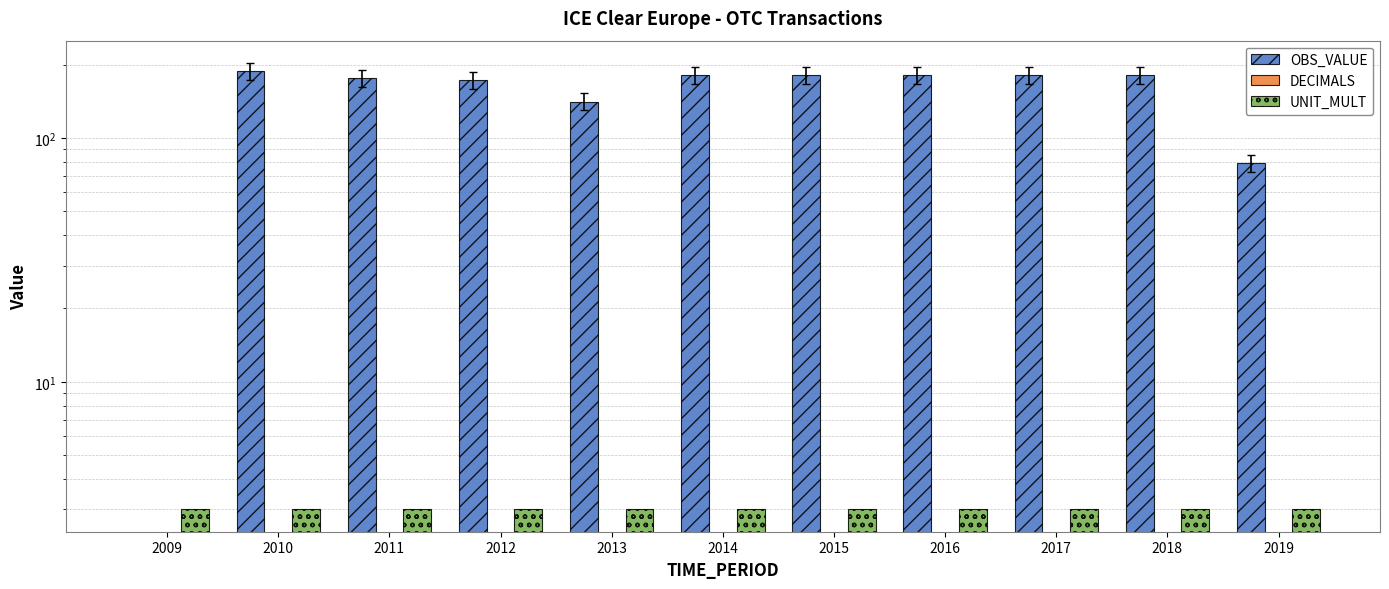

Is the value of OBS_VALUE at 2018 greater than the value of DECIMALS at 2011?

Yes